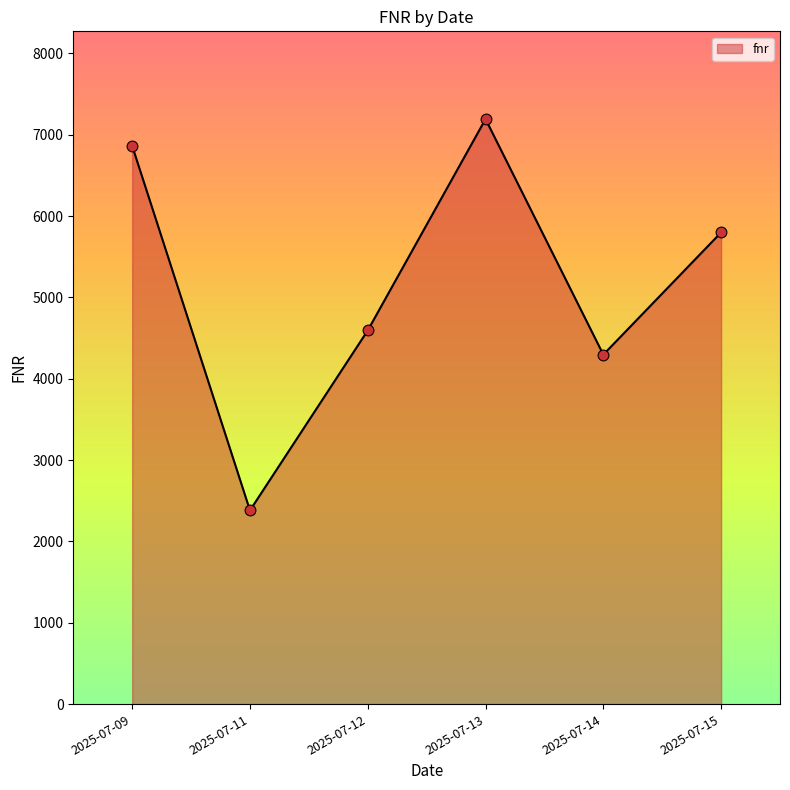

What is the ratio of the value at 2025-07-12 to the value at 2025-07-15?

0.8